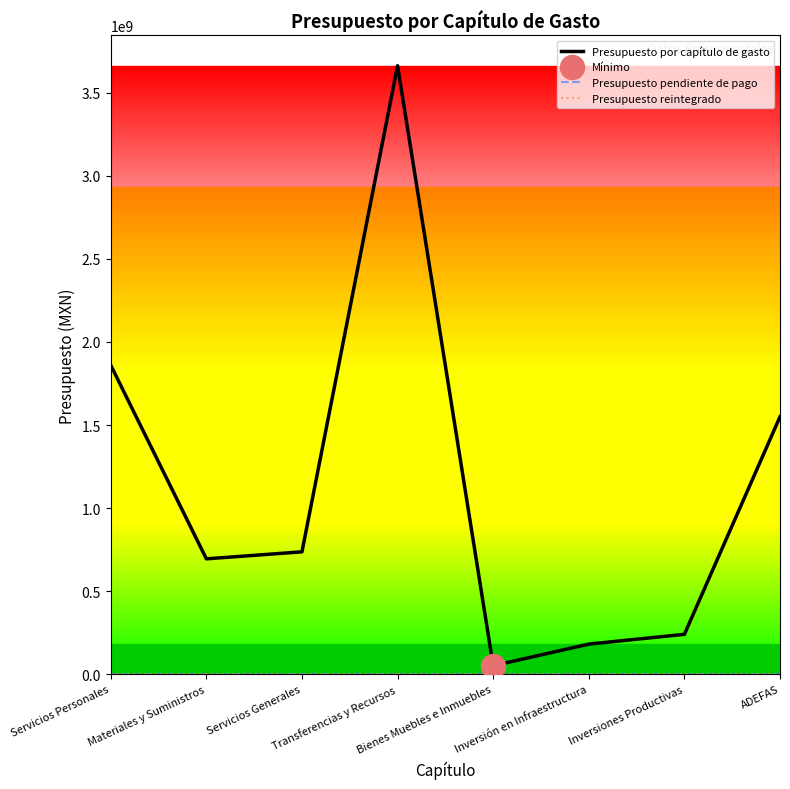

At which category is the sum across all series the highest?

Transferencias y Recursos